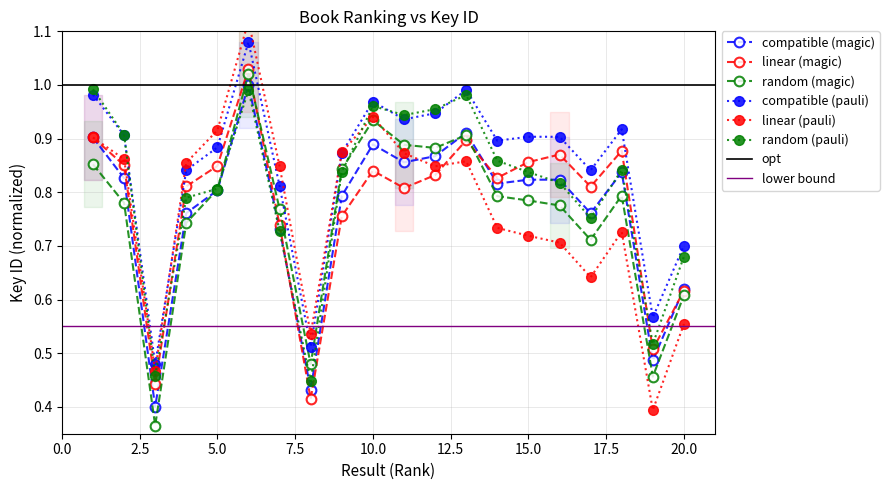

Is it true that compatible (magic) equals 0.8 at 15?

True